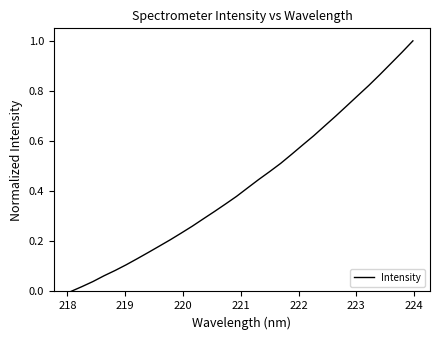

Does the chart have visible grid lines?

No